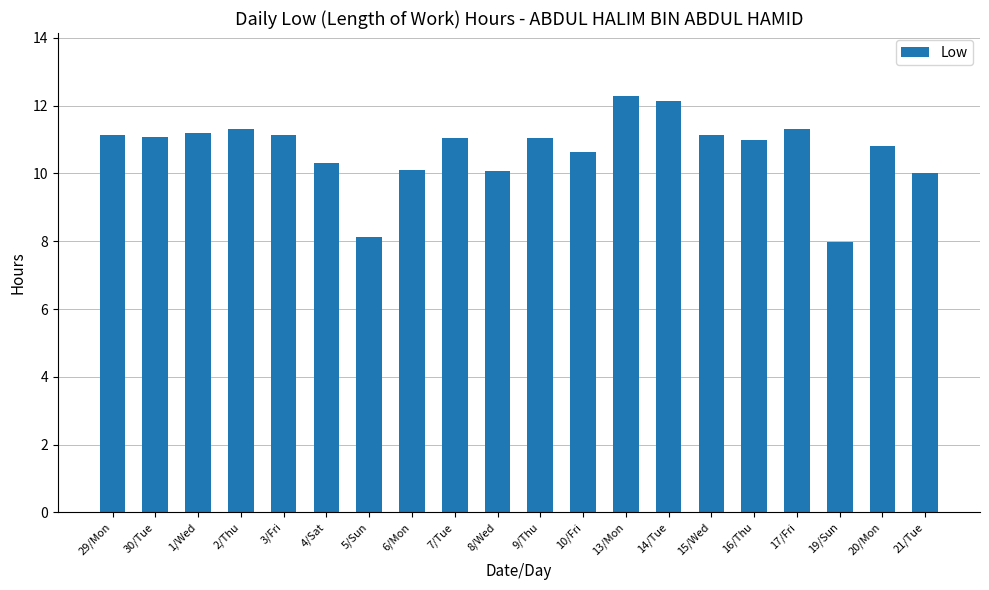

What is the change in value from 30/Tue to 1/Wed?

+0.1